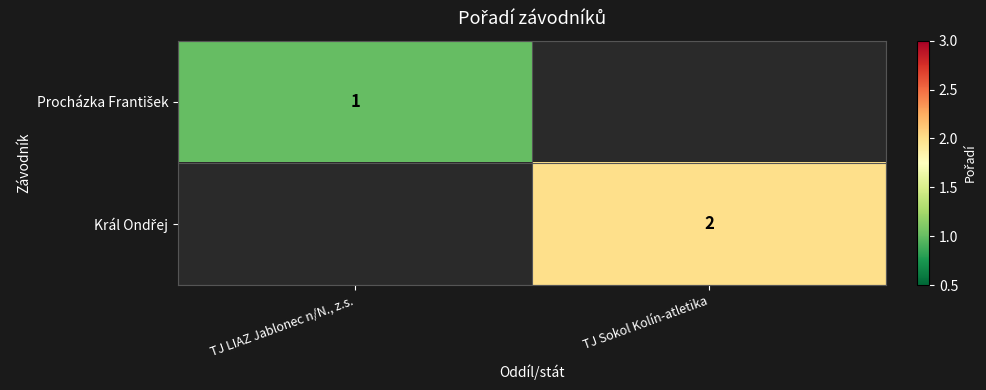

Which category has the lowest value in the Procházka František series?

TJ LIAZ Jablonec n/N., z.s.